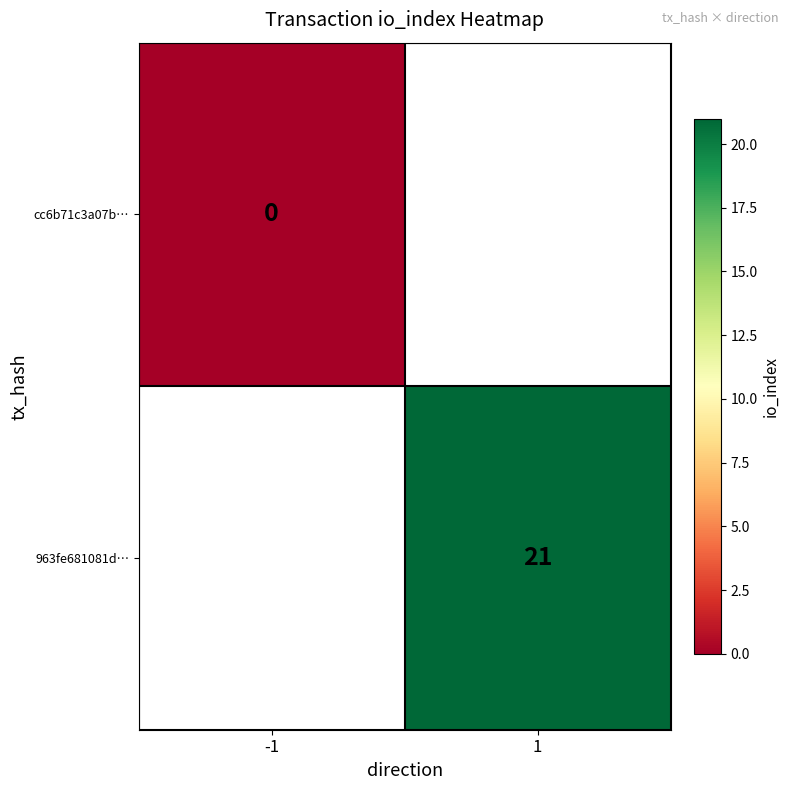

The 963fe681081d… series shows 21 at 1. True or false?

True